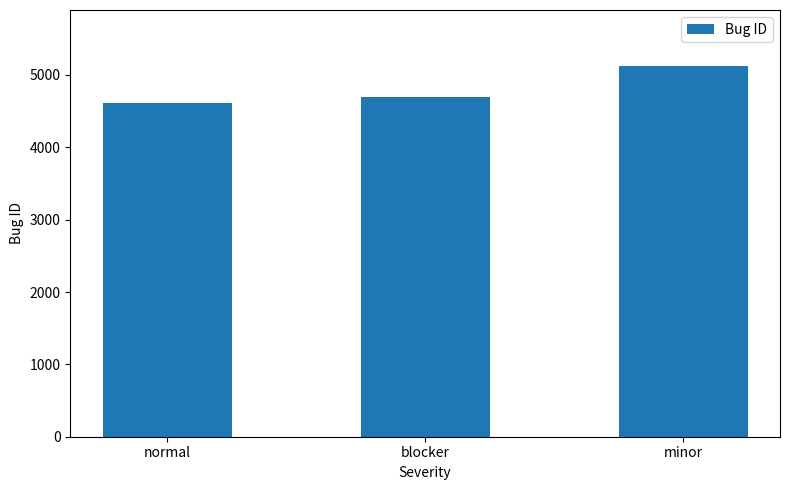

How many values are below 4696?

1